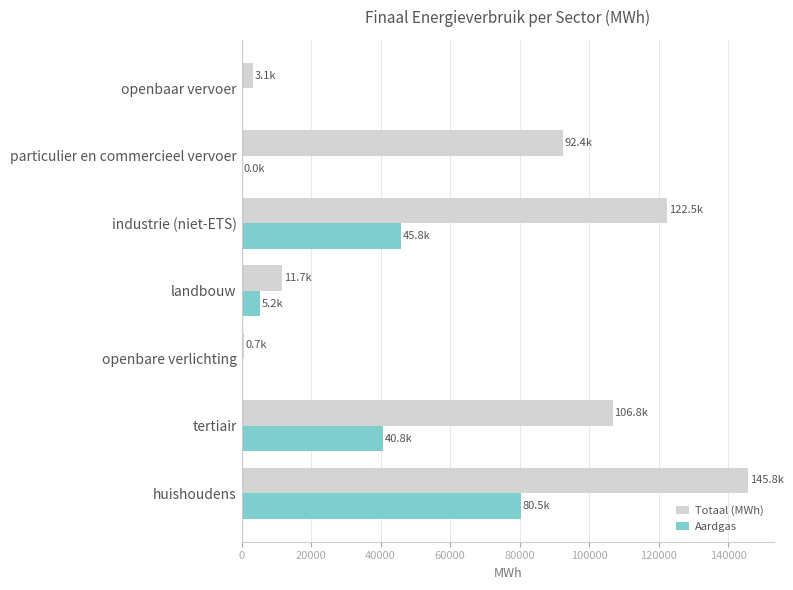

At which label is Totaal (MWh) closest to 73287?

particulier en commercieel vervoer